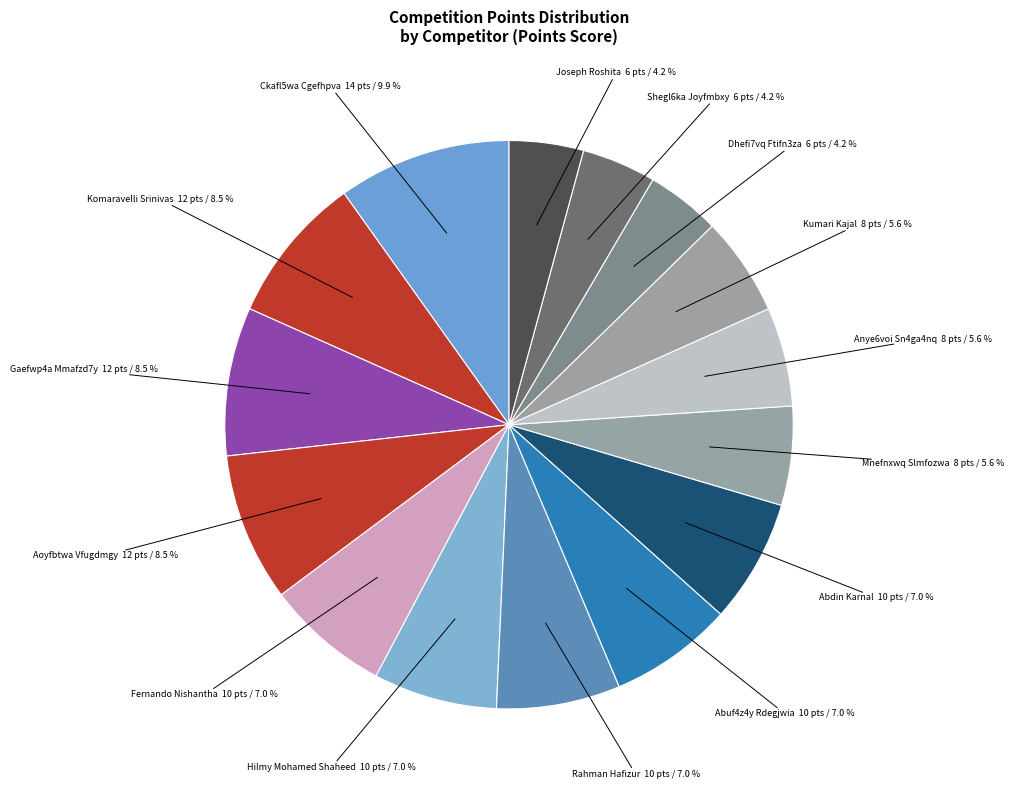

Does any single category account for the majority?

No